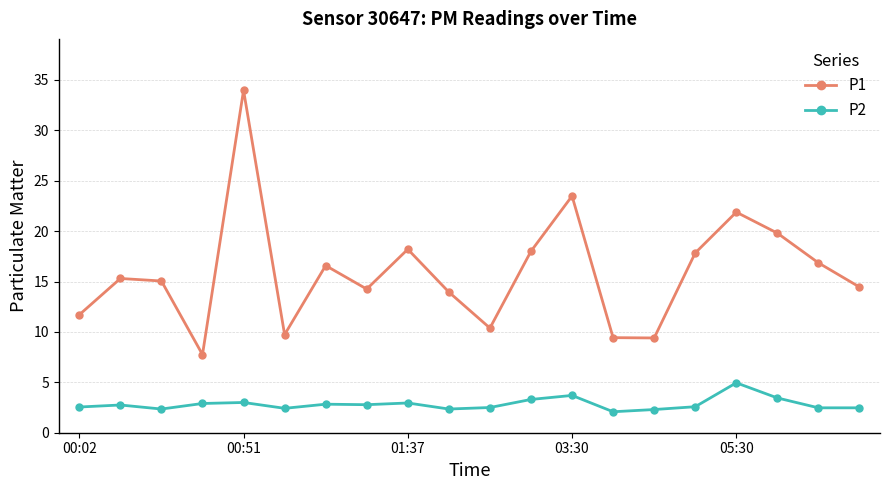

What is the difference between the maximum and minimum values in the P1 series?

26.2